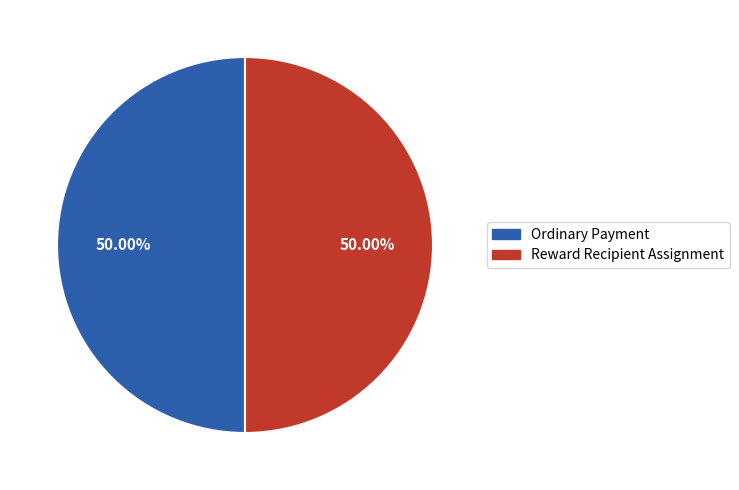

How many slices are in this pie chart?

2